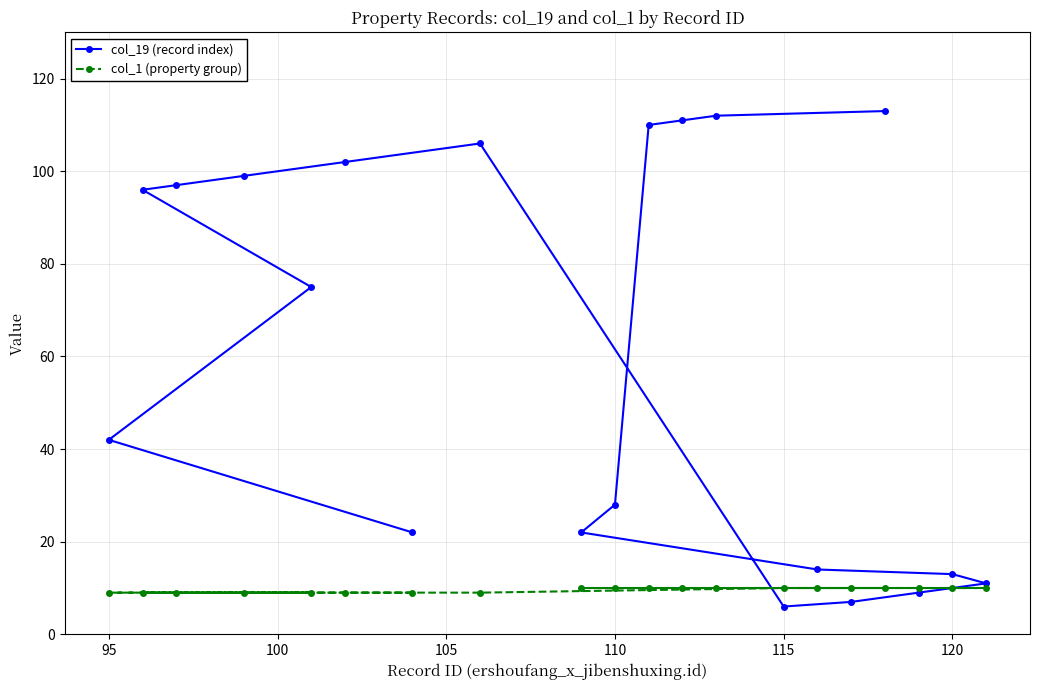

Rank the series by their maximum value, from highest to lowest.

col_19 (record index), col_1 (property group)